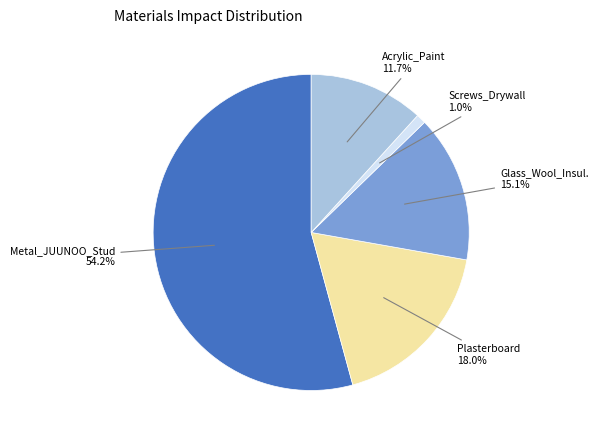

The Metal_JUUNOO_Stud slice represents 54% of the pie. True or false?

True